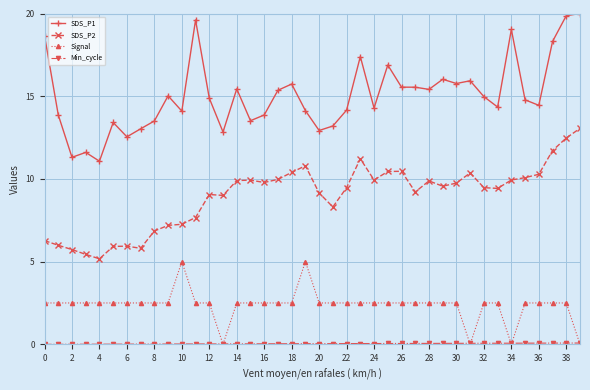

What is the lowest value of the SDS_P1 series?

11.1